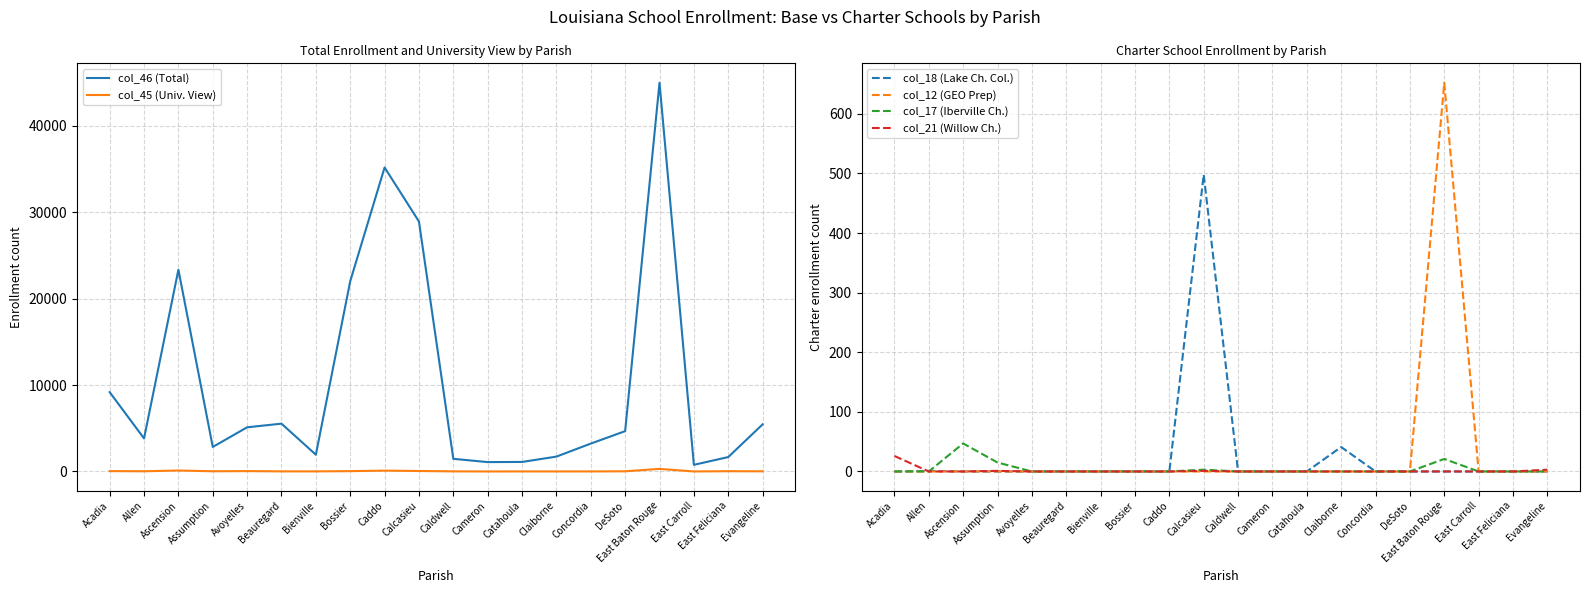

How many values in col_45 (Univ. View) are above zero?

18